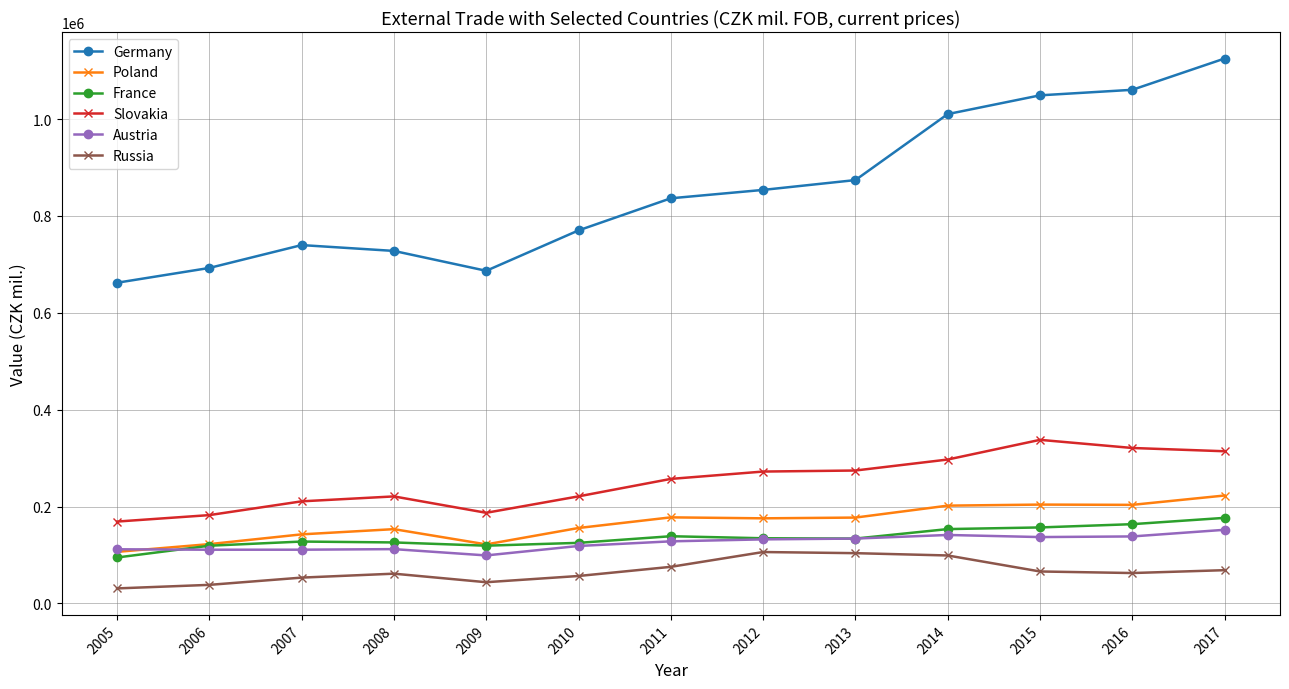

What is the total value across all series at 2005?

1175527